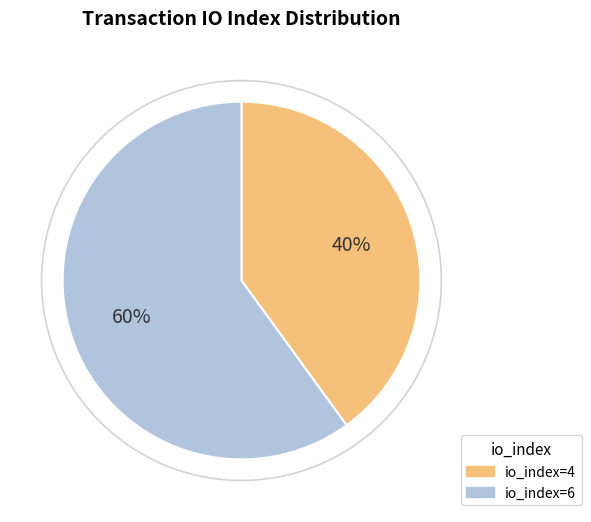

Approximately how many times larger is the value at io_index=6 compared to io_index=4?

1.5